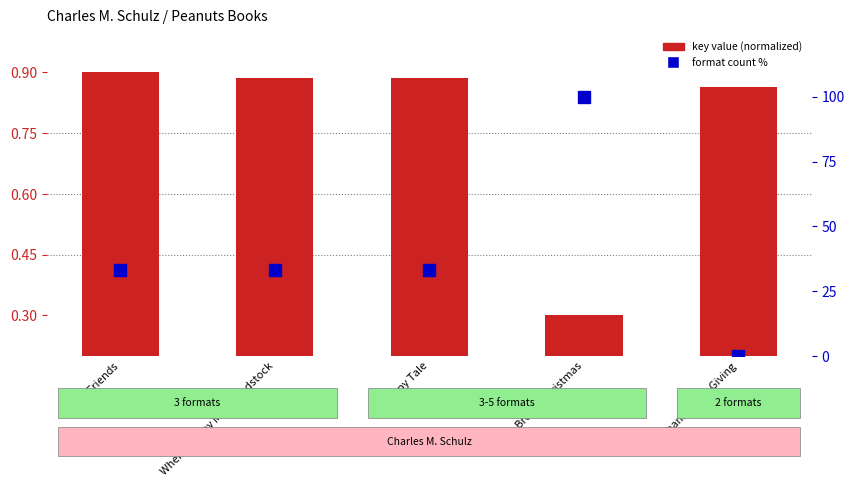

Is it true that format count % equals 33.3 at When Snoopy Met Woodstock?

True